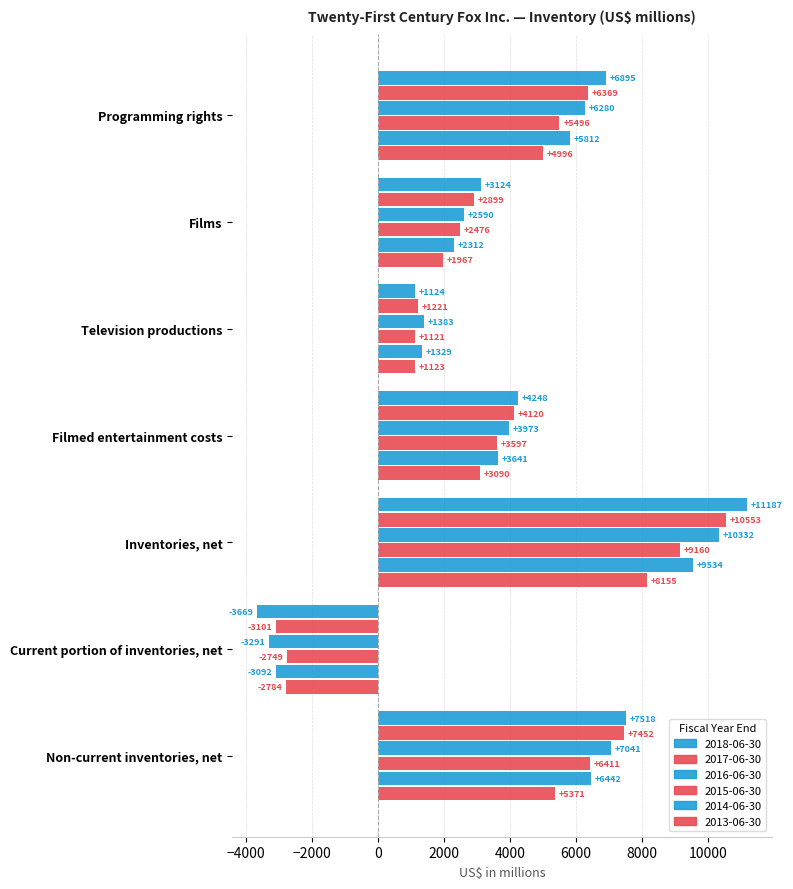

How many values in 2015-06-30 are above zero?

6